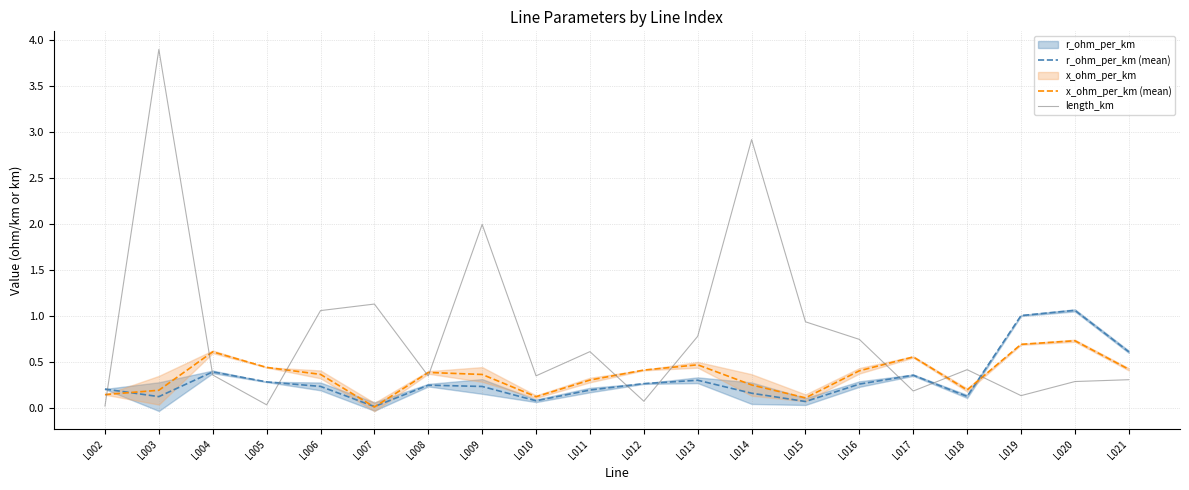

Does the chart display data point markers on the line(s)?

No